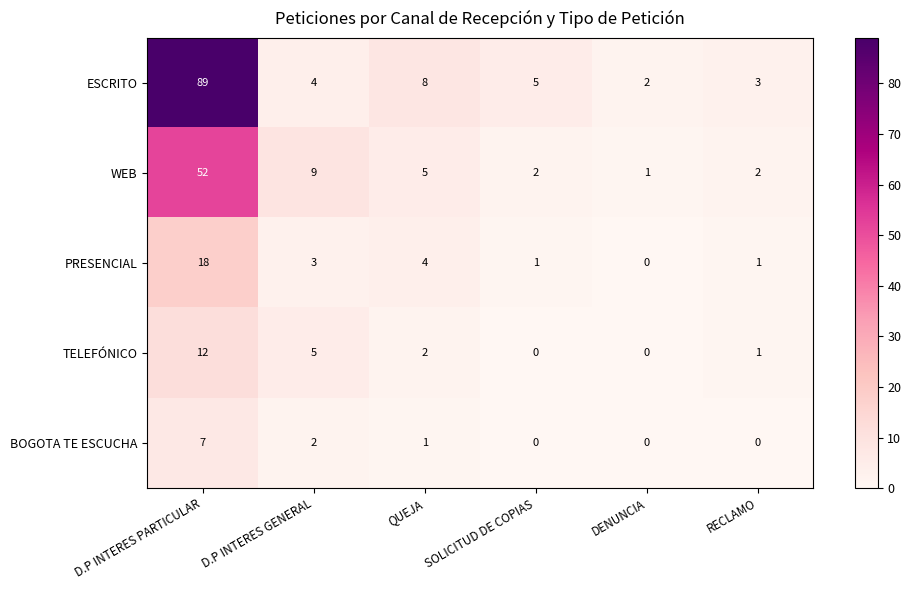

How many BOGOTA TE ESCUCHA values are between 0 and 2?

5